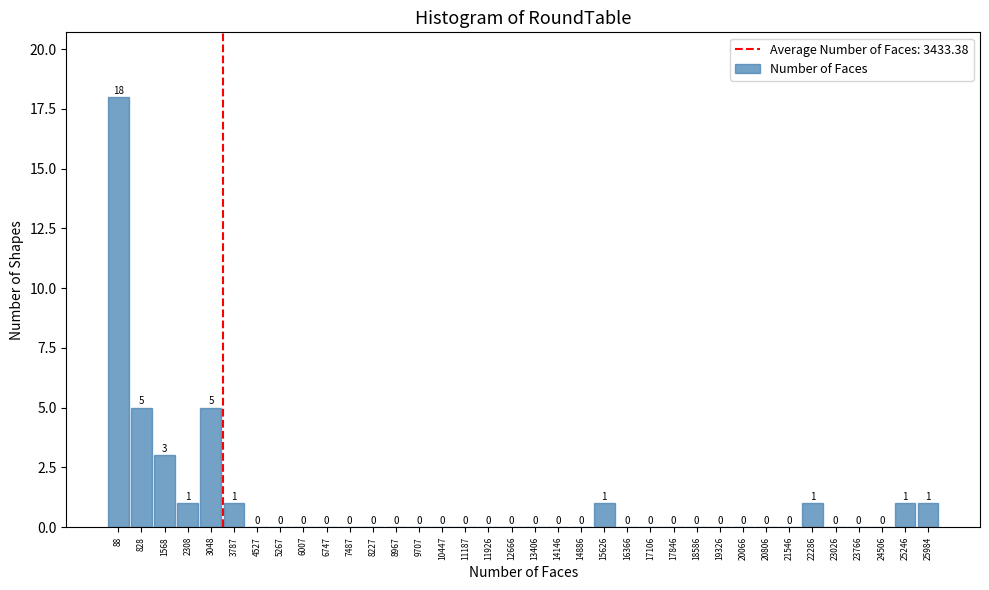

Reading right to left, what are all the values shown in this chart?

25984=1	25246=1	24506=0	23766=0	23026=0	22286=1	21546=0	20806=0	20066=0	19326=0	18586=0	17846=0	17106=0	16366=0	15626=1	14886=0	14146=0	13406=0	12666=0	11926=0	11187=0	10447=0	9707=0	8967=0	8227=0	7487=0	6747=0	6007=0	5267=0	4527=0	3787=1	3048=5	2308=1	1568=3	828=5	88=18